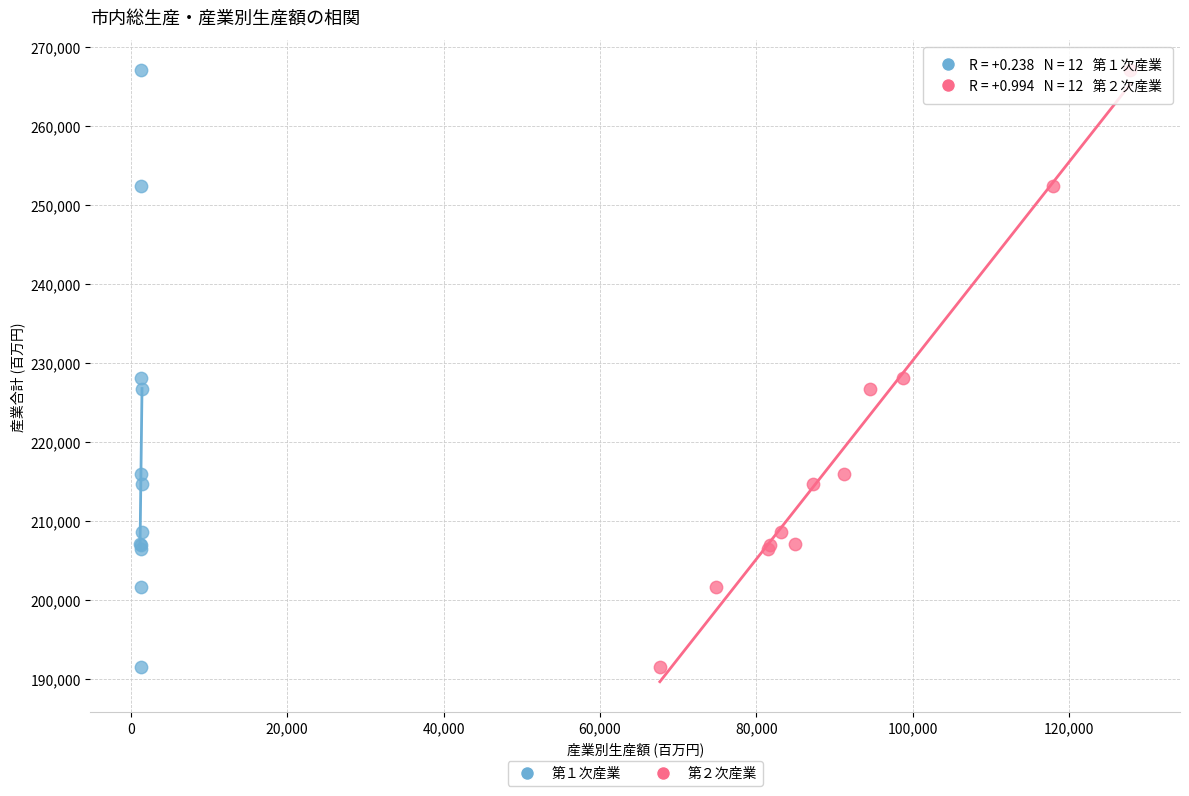

What are all the series names shown in the legend?

第１次産業, 第２次産業